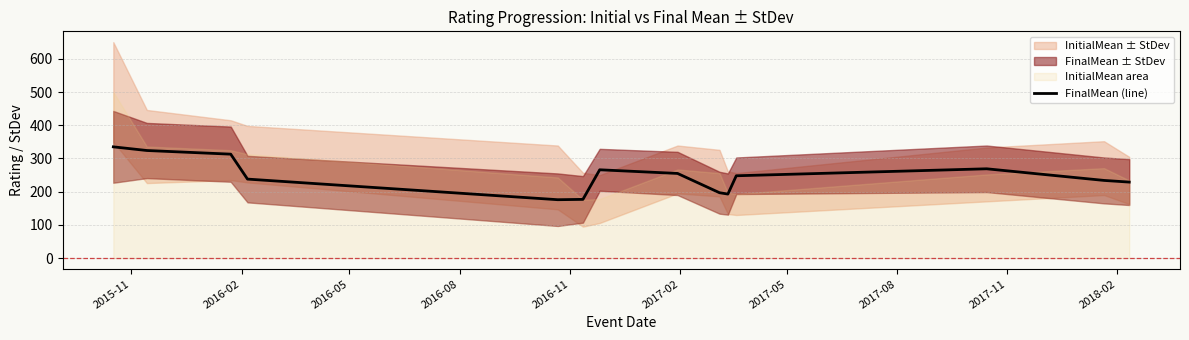

How many lines are shown in the chart?

1